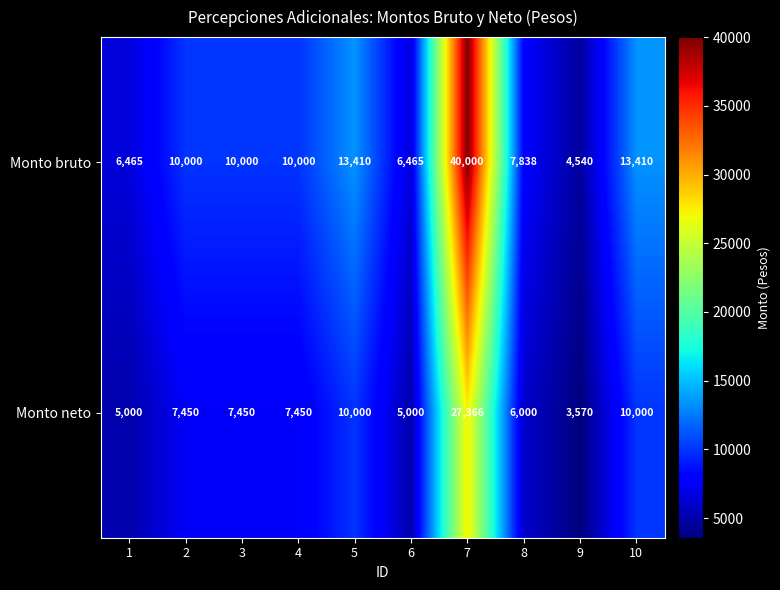

The value of Monto bruto at 1 is 9469. True or false?

False